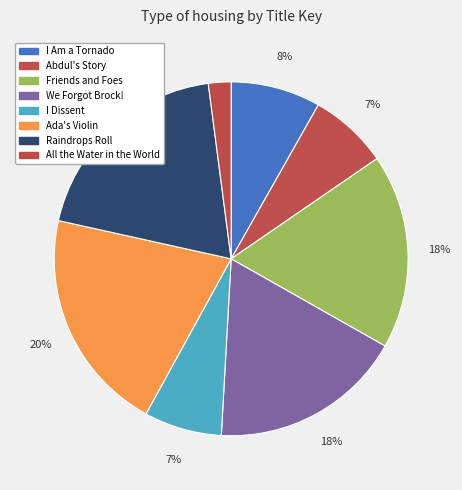

What is the smallest slice in the pie chart?

All the Water in the World